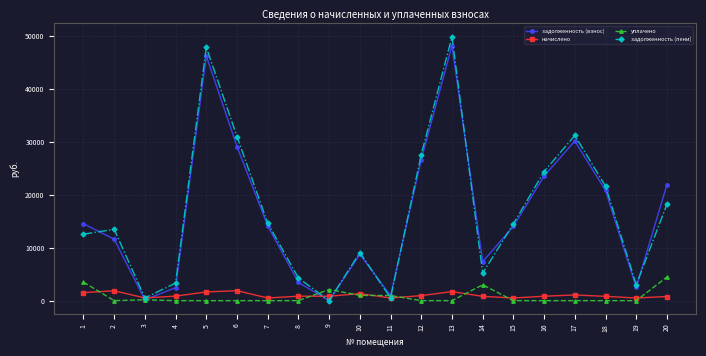

Between 8 and 19, which series saw the biggest shift?

задолженность (пени)